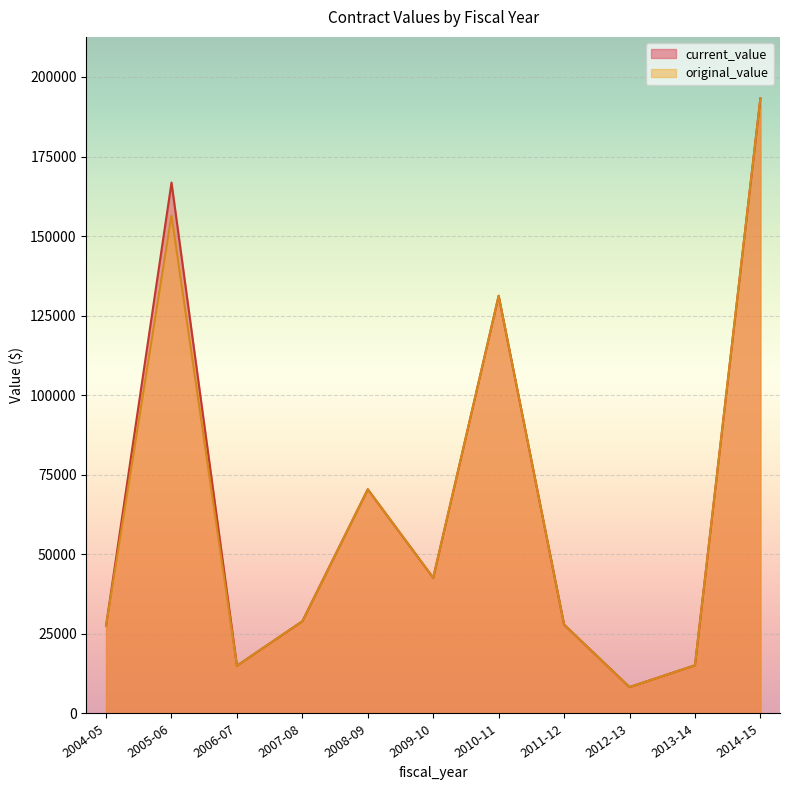

What is the maximum value shown in the chart?

193263.7